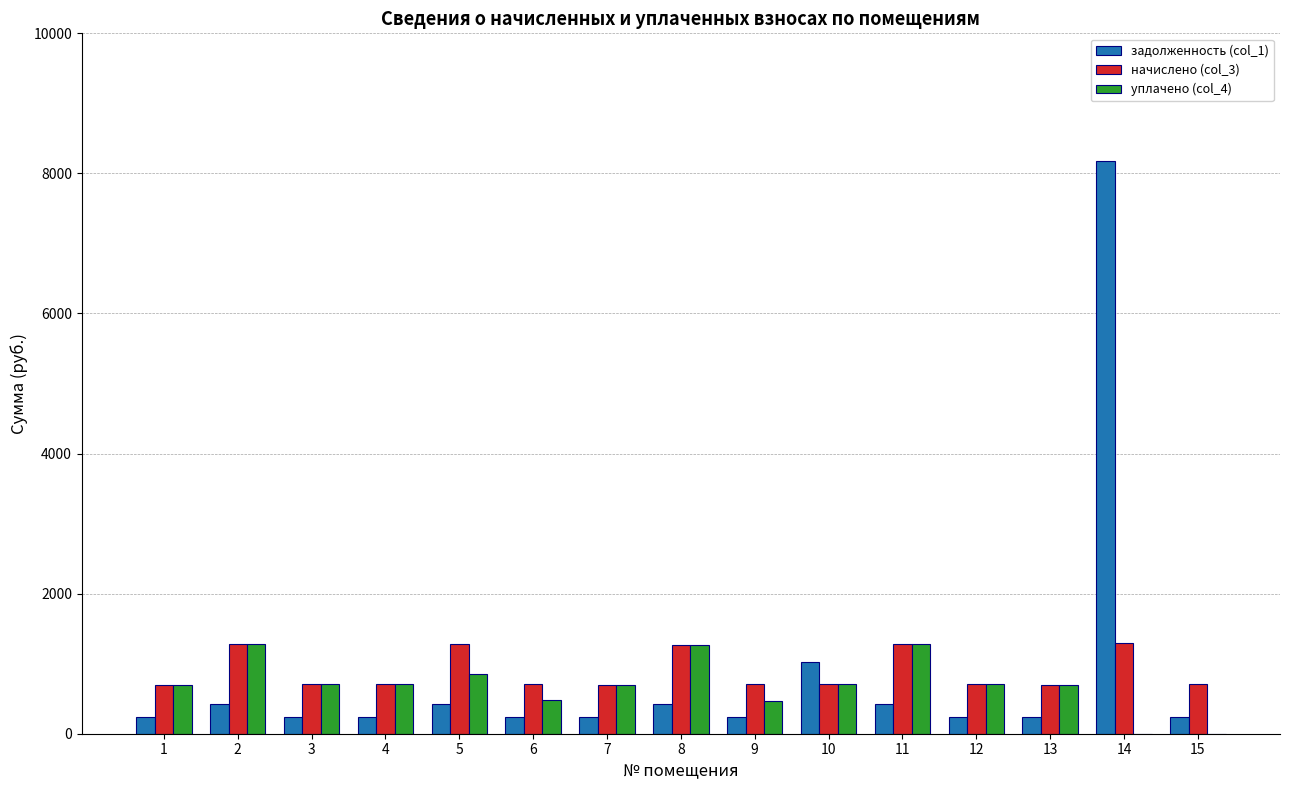

At which category is the sum across all series the highest?

14